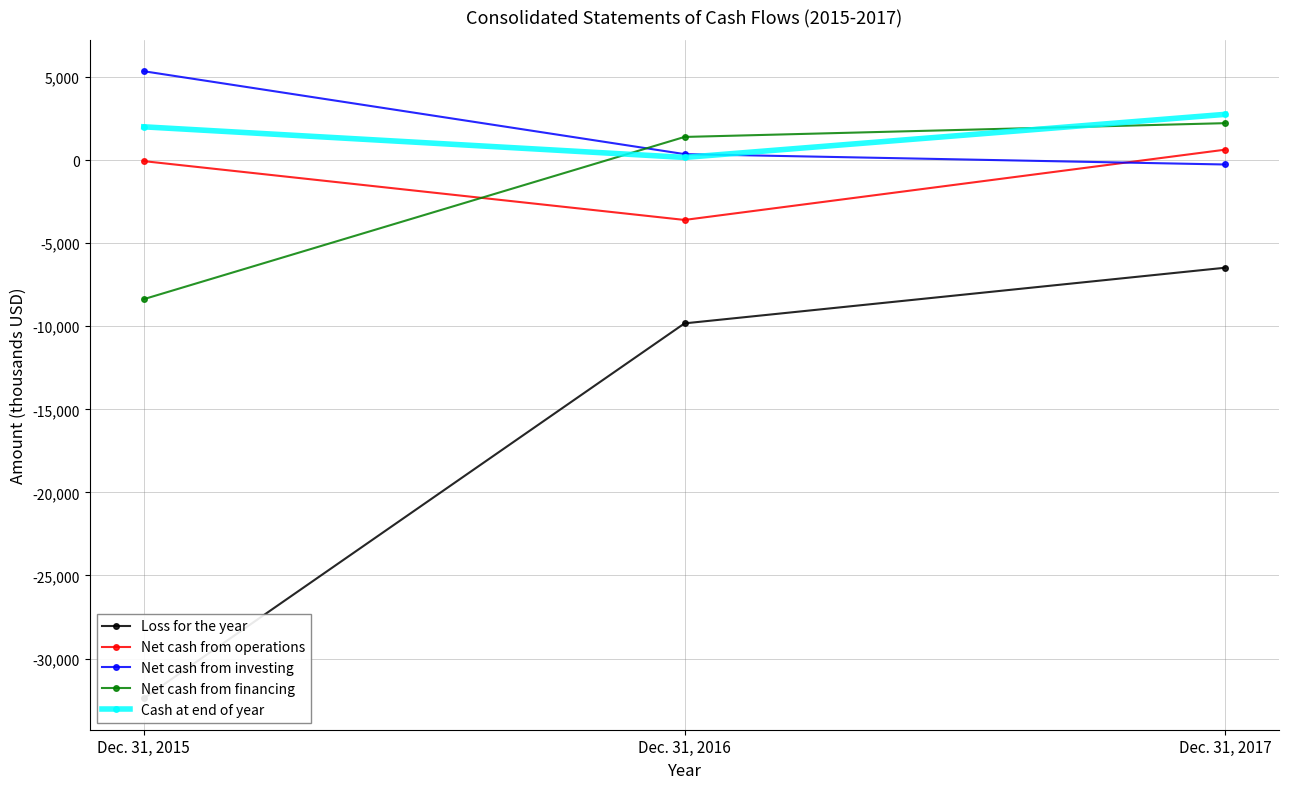

What is the difference between the maximum and minimum values in the Net cash from financing series?

10594